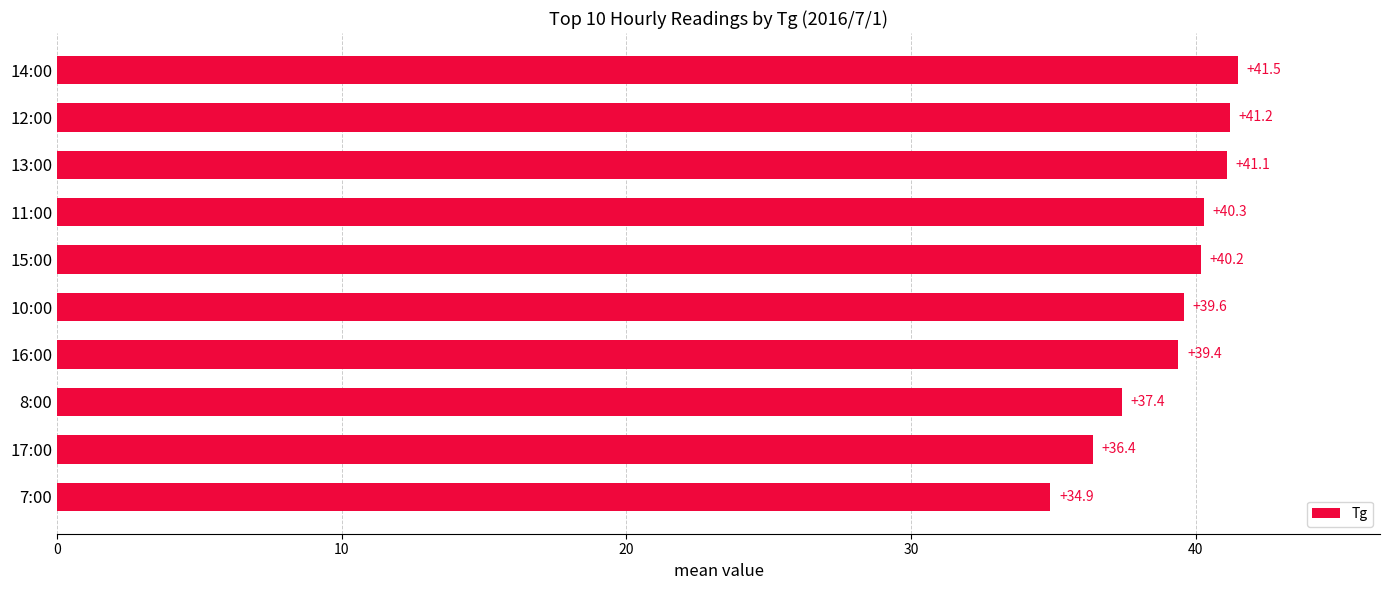

Which has a higher value, 8:00 or 17:00?

8:00